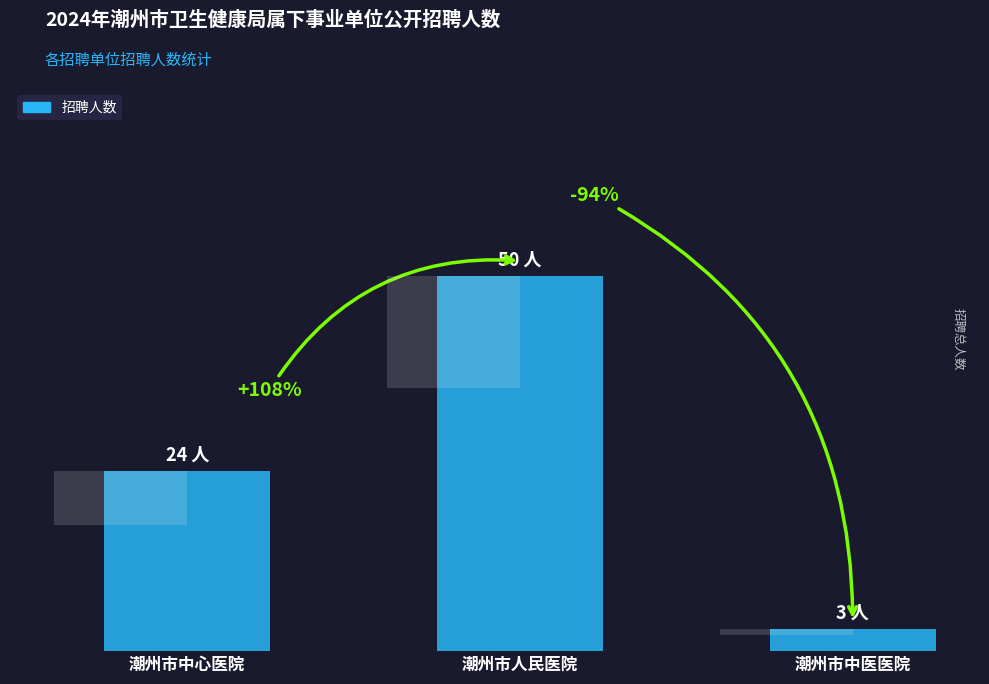

Which category has the lowest value across all series?

潮州市中医医院